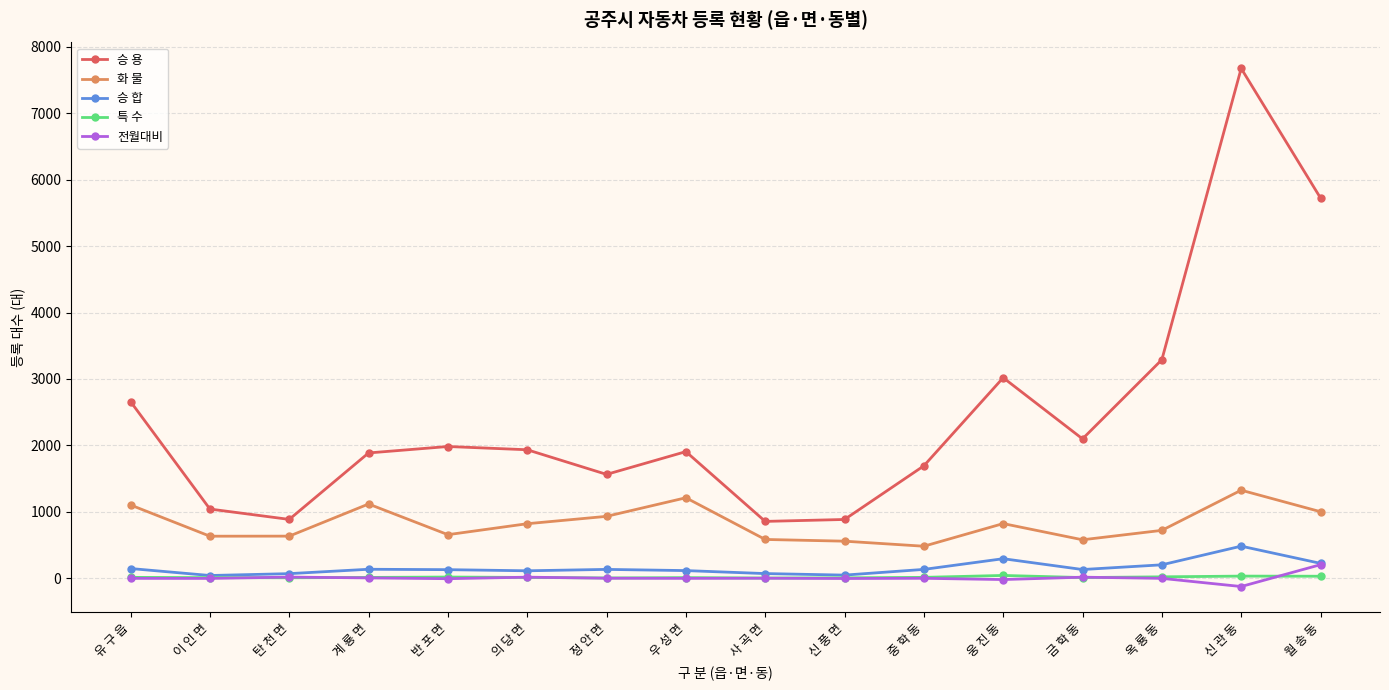

What is the difference between the maximum and minimum values in the 승 합 series?

442